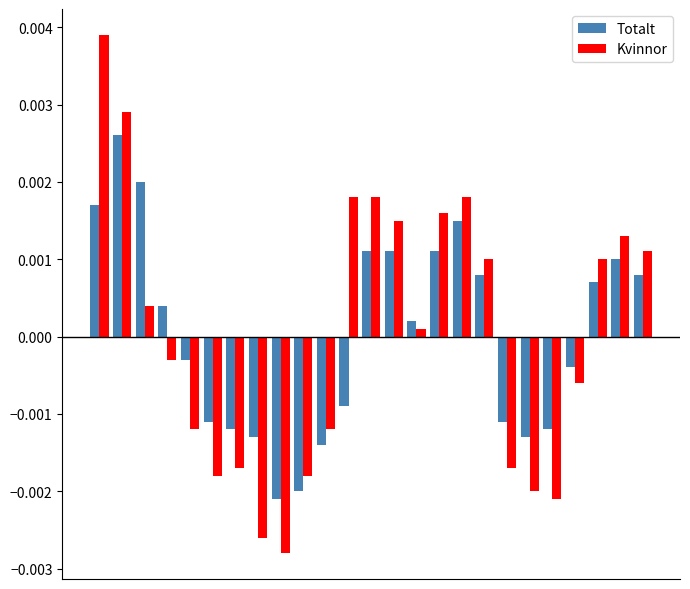

At how many categories does at least one series exceed 0?

14